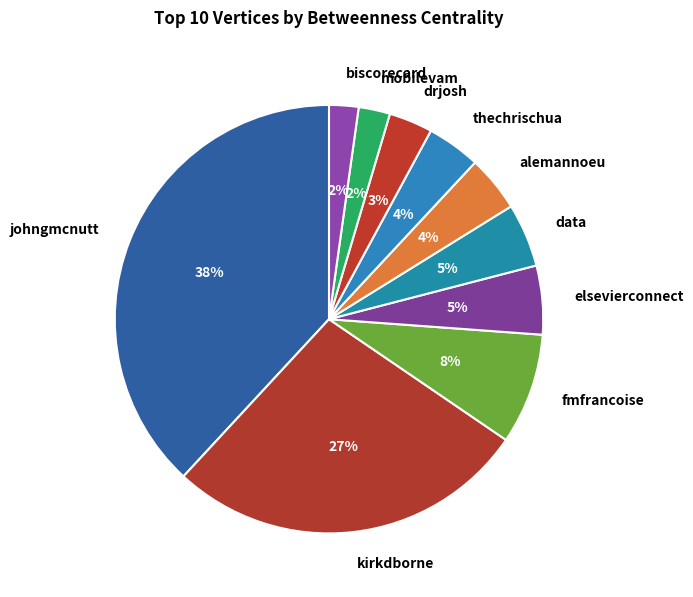

To the nearest percent, what portion does mobilevam represent?

2%